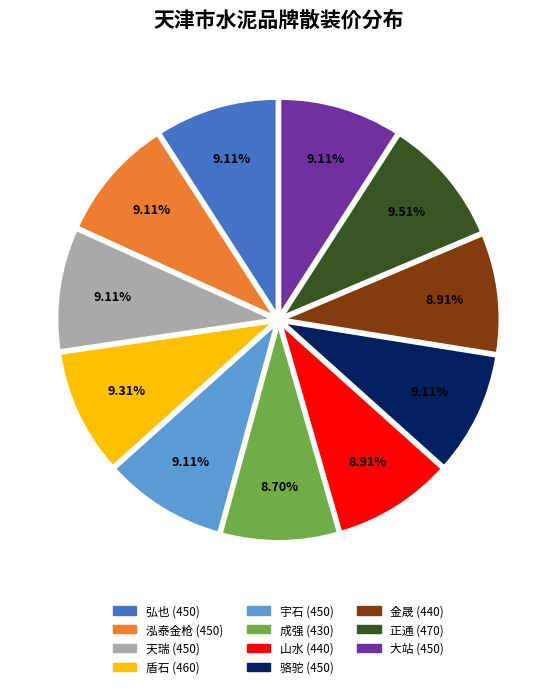

What is the total percentage of 大站 and 山水?

18.0%